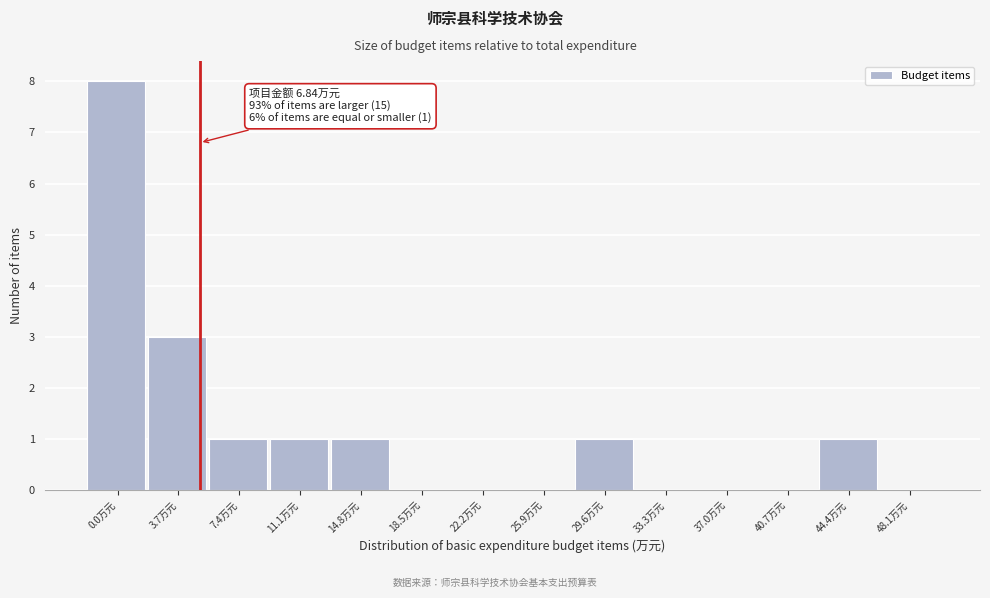

Reading left to right, extract all data points from this chart.

0.0万元=8	3.7万元=3	7.4万元=1	11.1万元=1	14.8万元=1	18.5万元=0	22.2万元=0	25.9万元=0	29.6万元=1	33.3万元=0	37.0万元=0	40.7万元=0	44.4万元=1	48.1万元=0